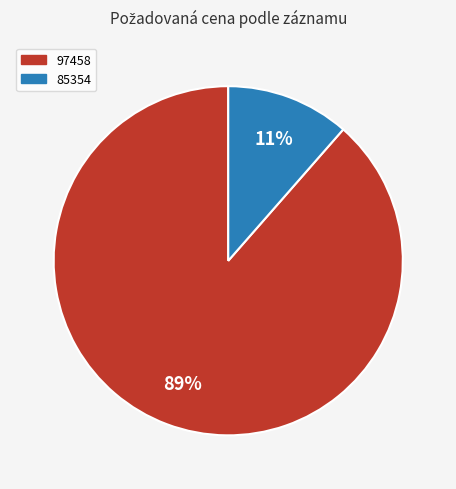

To the nearest percent, what percentage of the pie is 97458?

89%